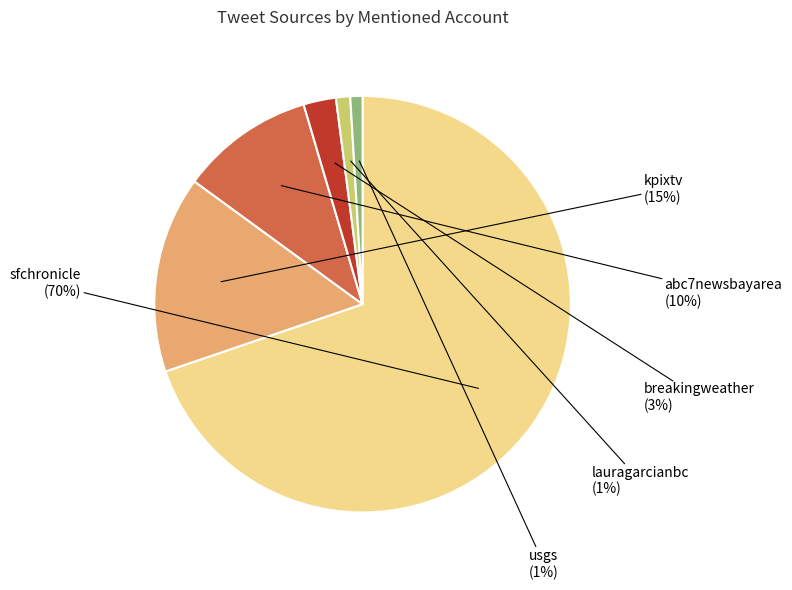

To the nearest percent, what is the difference between the largest and smallest slice percentages?

69%